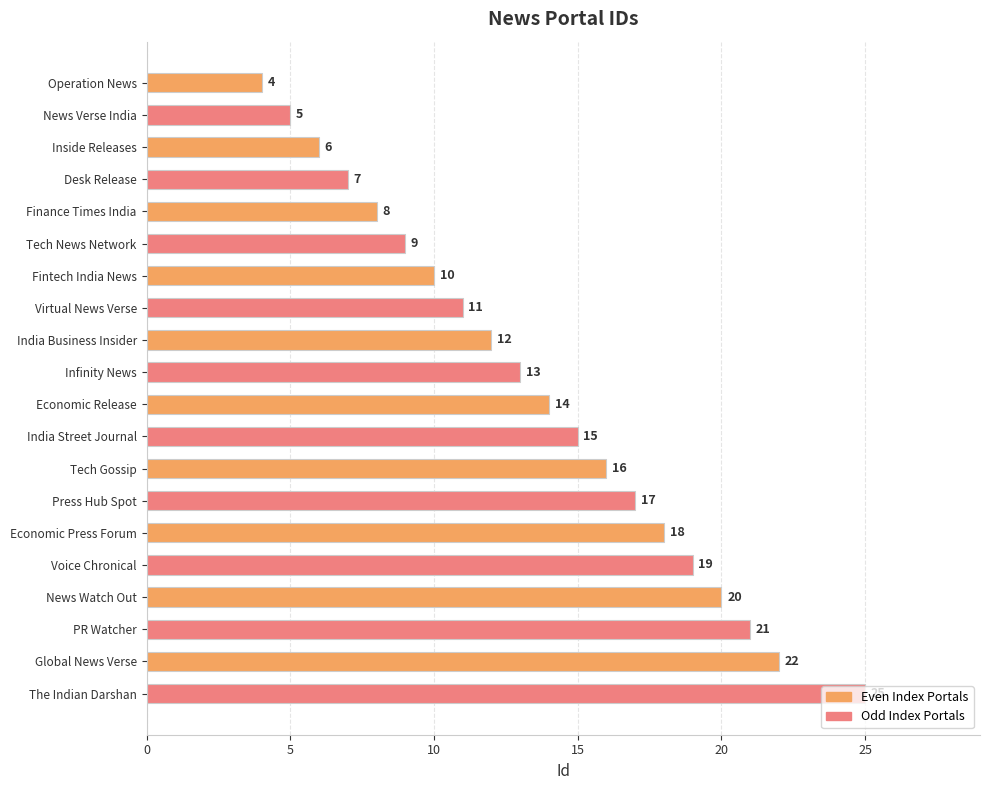

Rank the categories by value from highest to lowest.

The Indian Darshan, Global News Verse, PR Watcher, News Watch Out, Voice Chronical, Economic Press Forum, Press Hub Spot, Tech Gossip, India Street Journal, Economic Release, Infinity News, India Business Insider, Virtual News Verse, Fintech India News, Tech News Network, Finance Times India, Desk Release, Inside Releases, News Verse India, Operation News